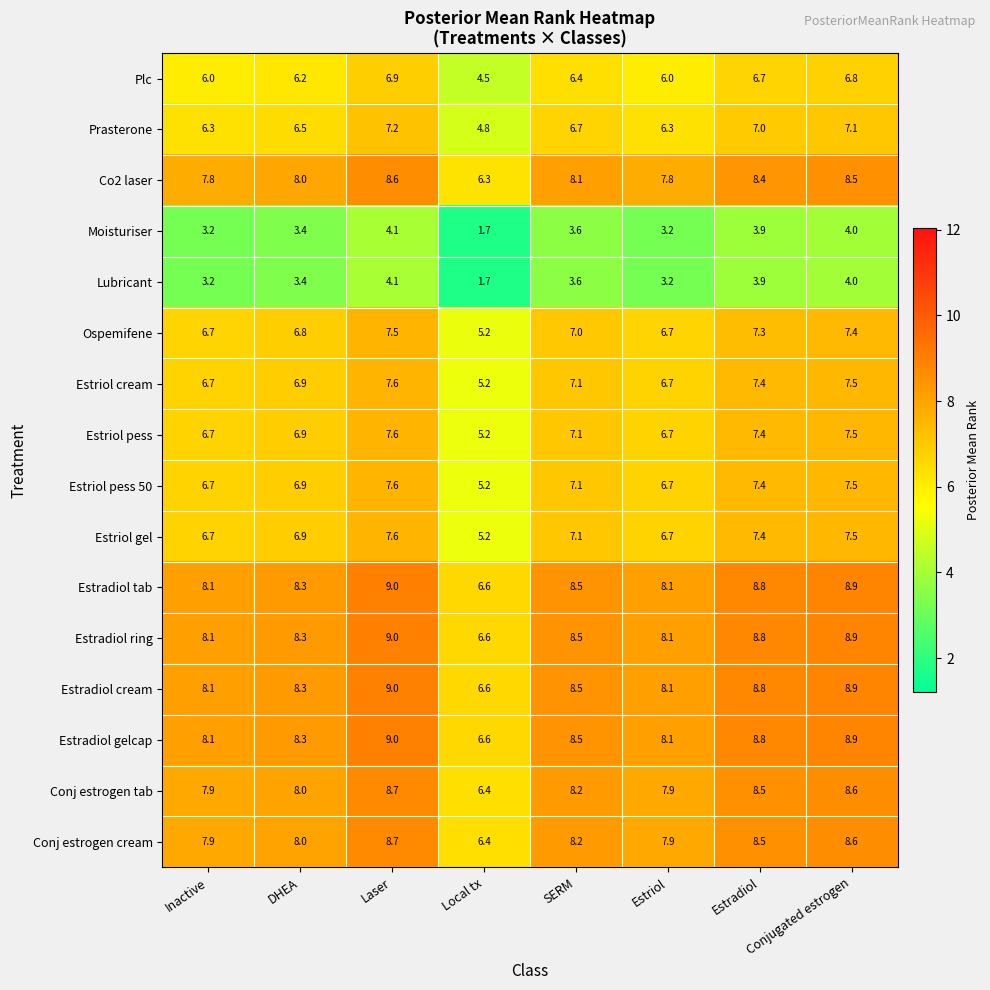

What is the average value of the Estradiol gelcap series?

8.3